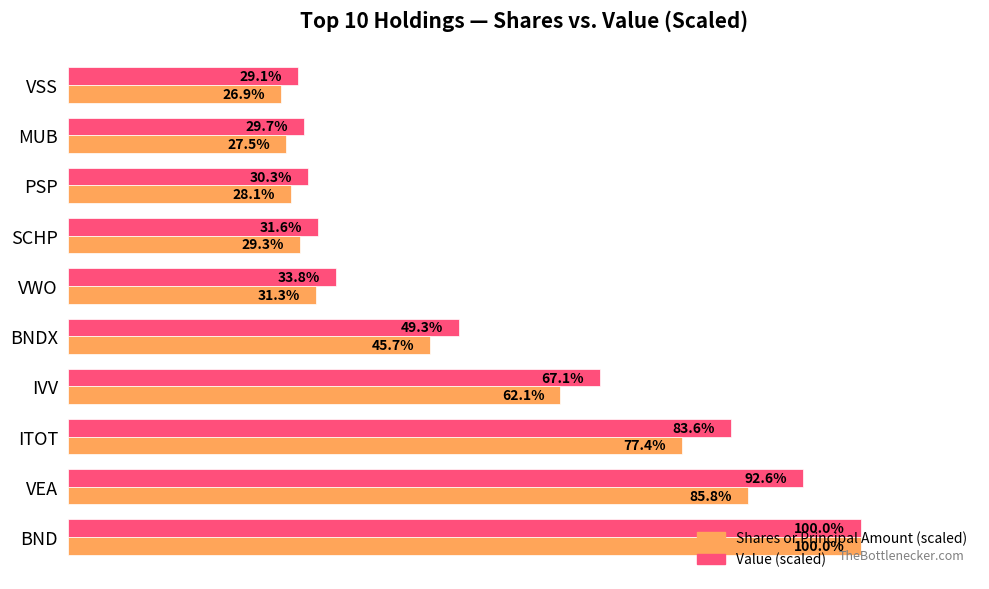

What is the highest value of the Value (scaled) series?

1.0